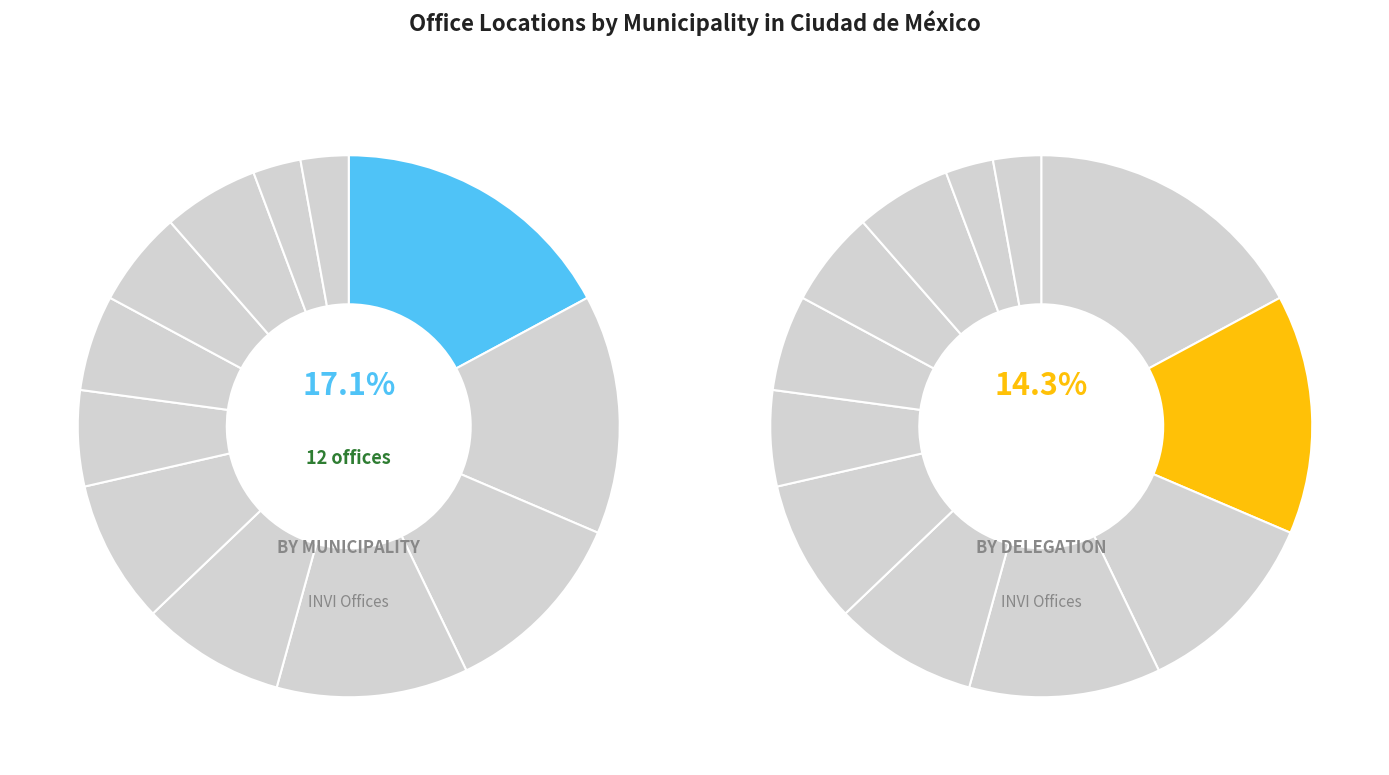

Which has a higher value, Gustavo A. Madero or Coyoacán?

Gustavo A. Madero